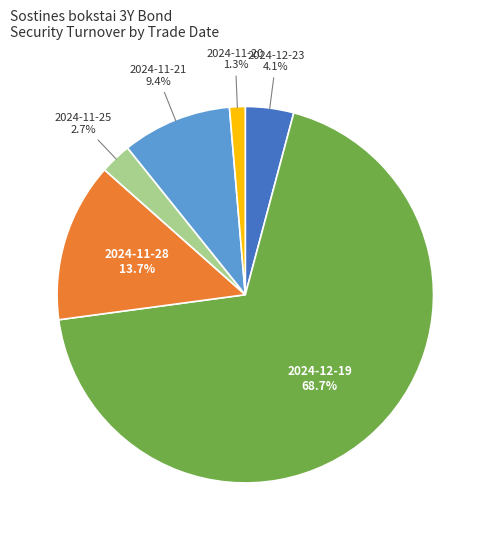

Does any single category account for the majority?

Yes